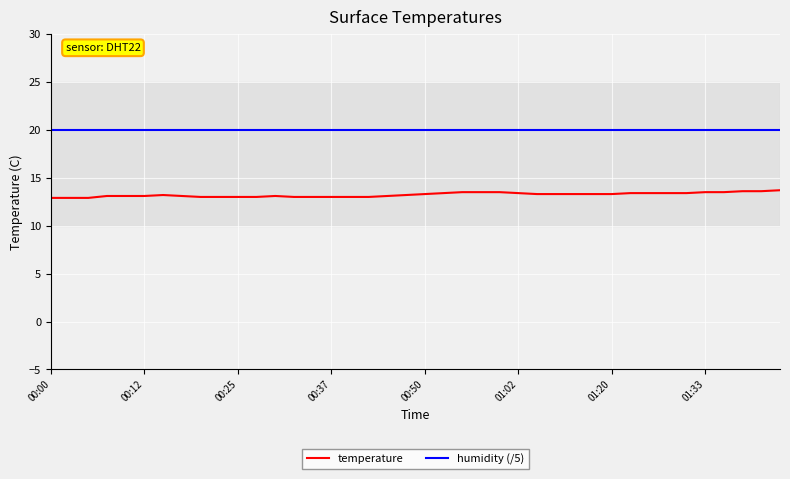

True or false: temperature and humidity (/5) intersect in this chart.

False